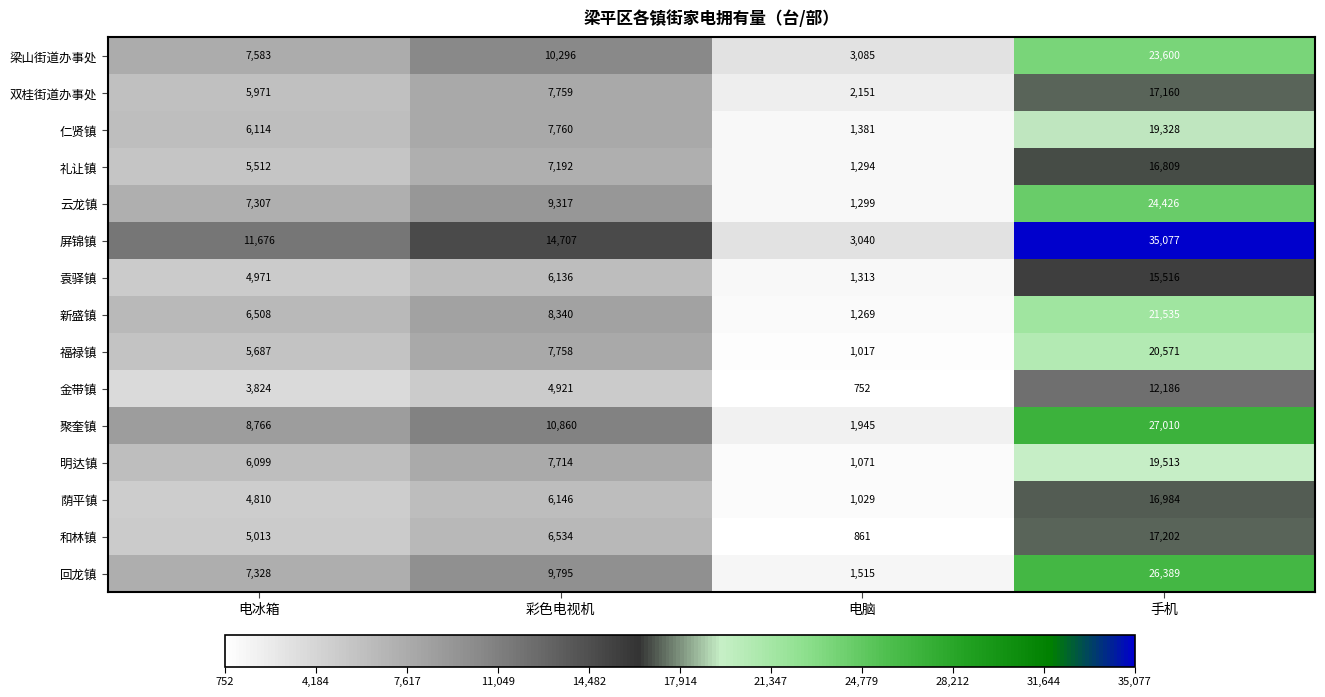

Is the value of 屏锦镇 at 手机 greater than the value of 新盛镇 at 手机?

Yes